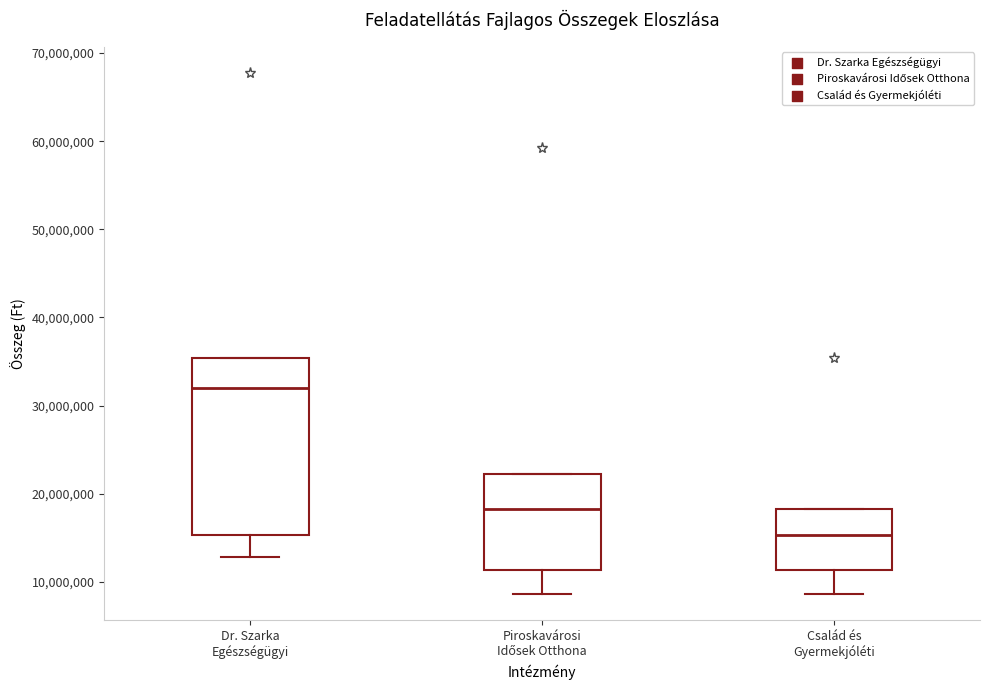

Which box's median line is the highest?

Dr. Szarka Egészségügyi